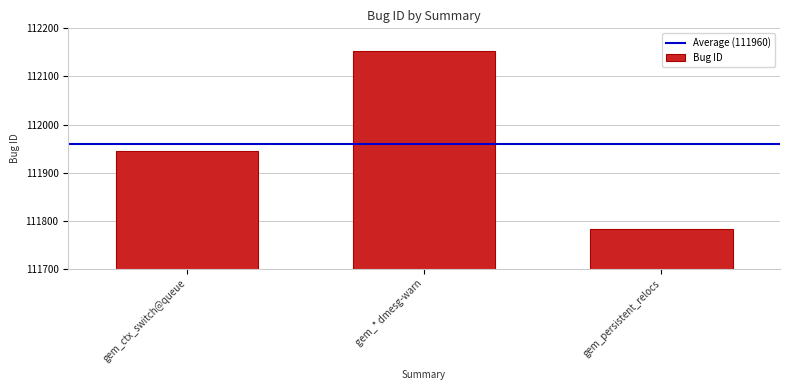

List the labels in order of value, largest first.

gem_* dmesg-warn, gem_ctx_switch@queue, gem_persistent_relocs